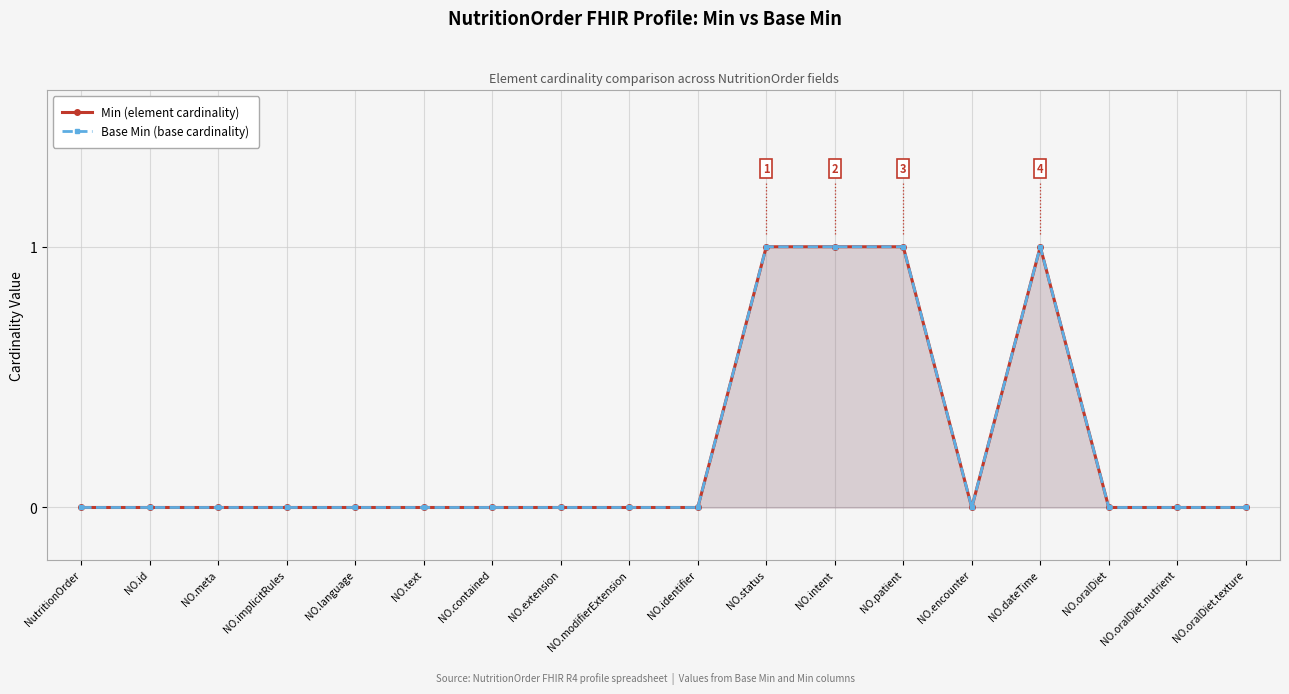

At which category is the sum across all series the highest?

NO.status